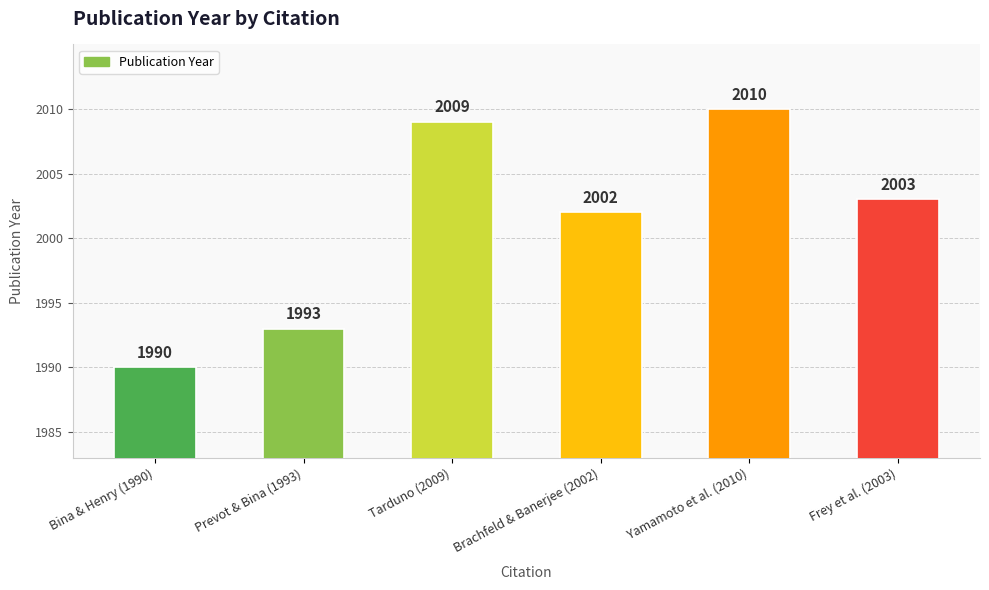

How many bars are there in total?

6